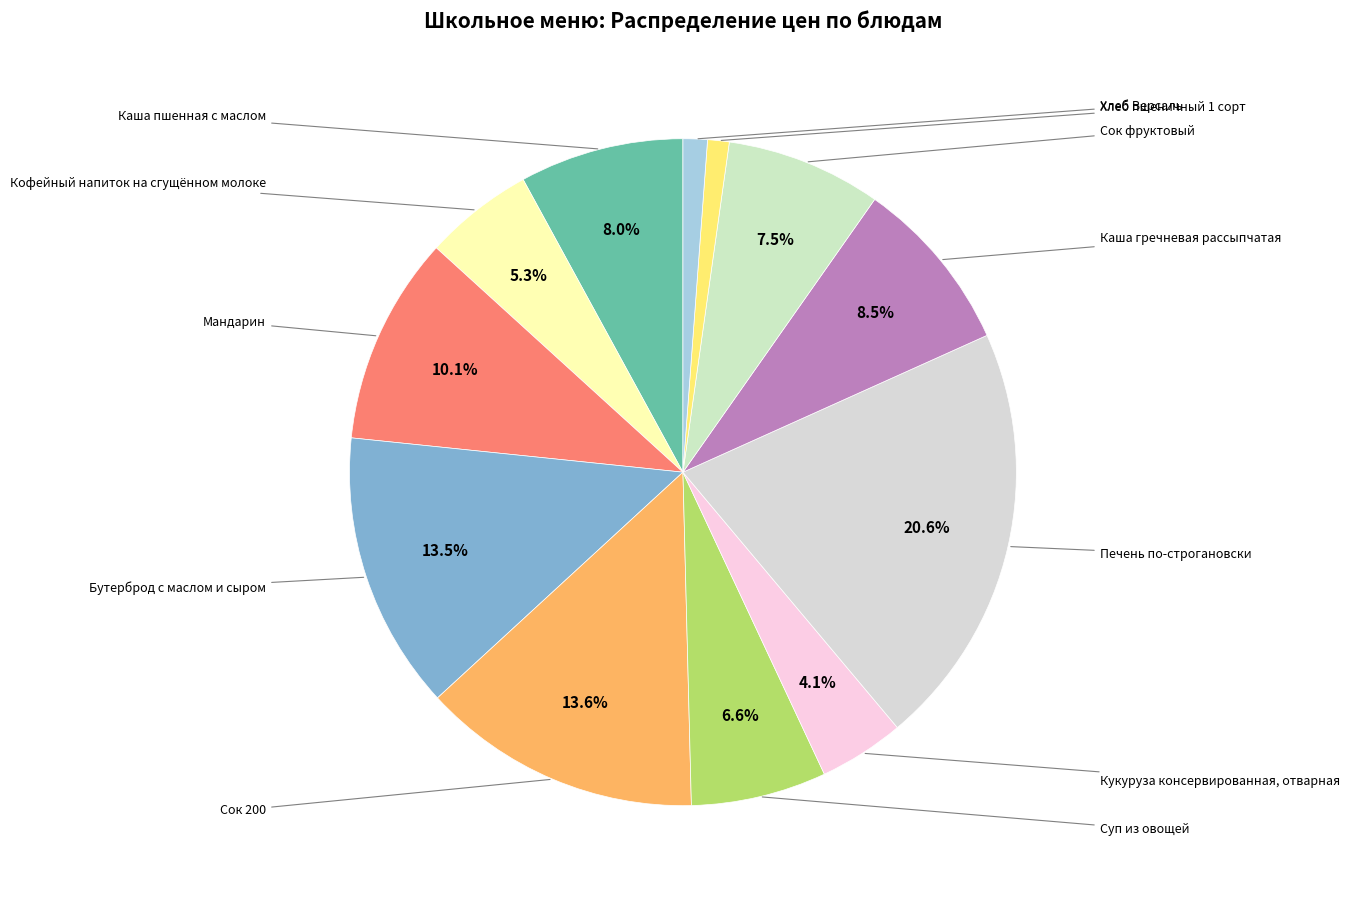

How many segments does this pie chart have?

12